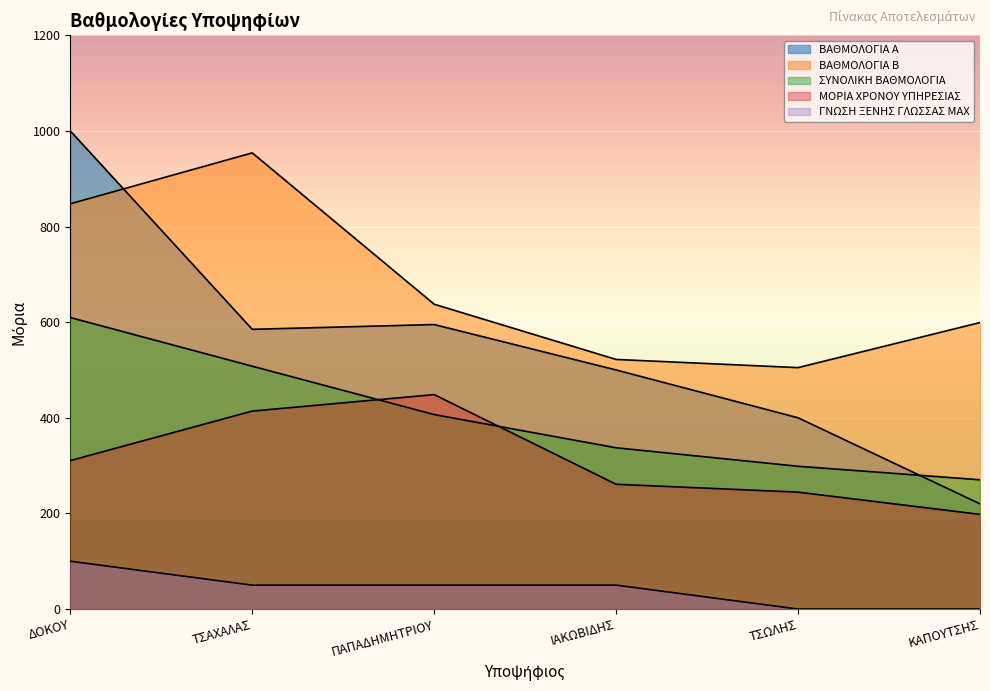

True or false: ΓΝΩΣΗ ΞΕΝΗΣ ΓΛΩΣΣΑΣ MAX and ΒΑΘΜΟΛΟΓΙΑ Α cross at least once.

False